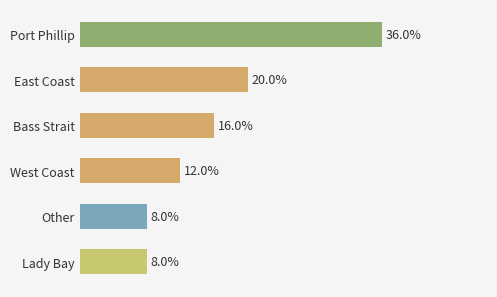

Does the chart contain any negative values?

No